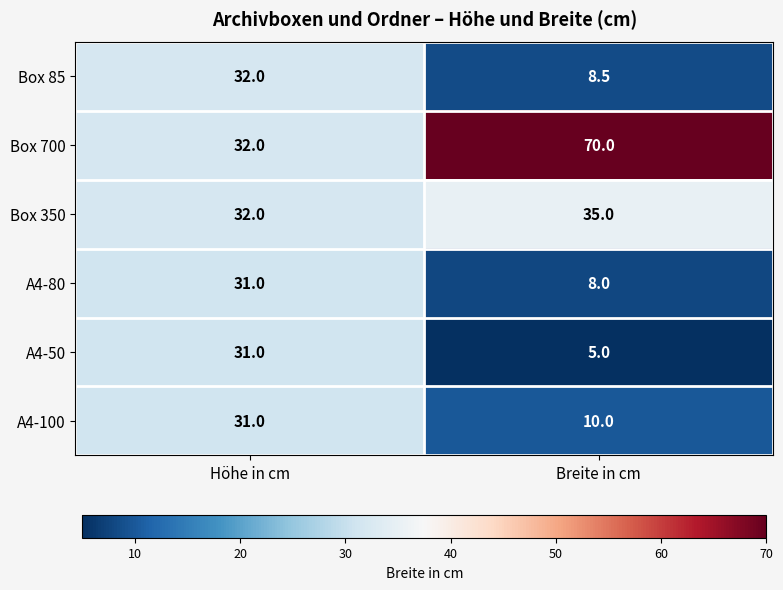

Is it true that Box 350 equals 32.0 at Höhe in cm?

True